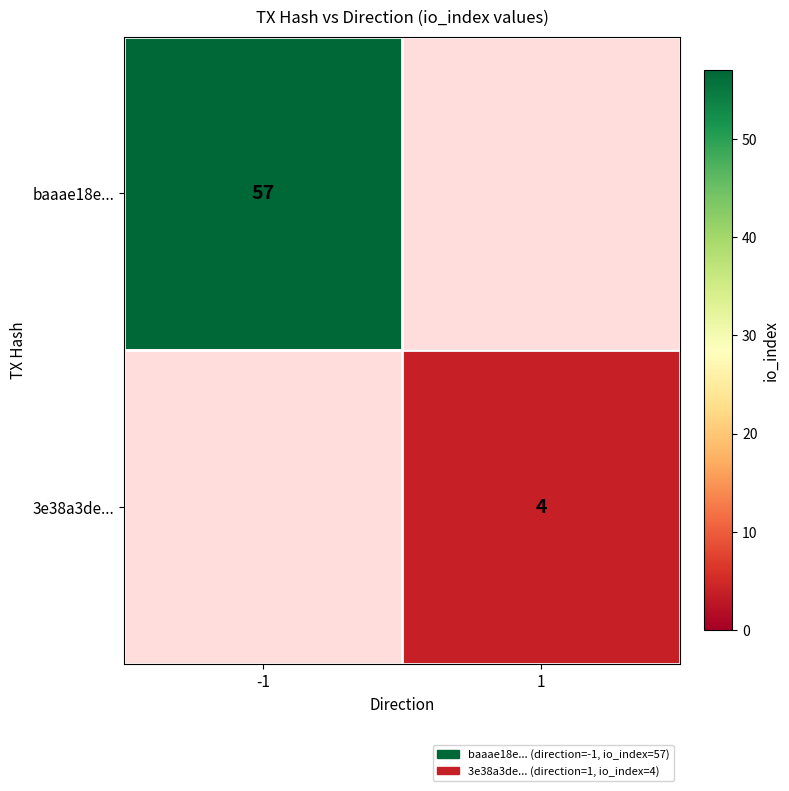

True or false: 3e38a3de... has a value of 6.2 at 1.

False